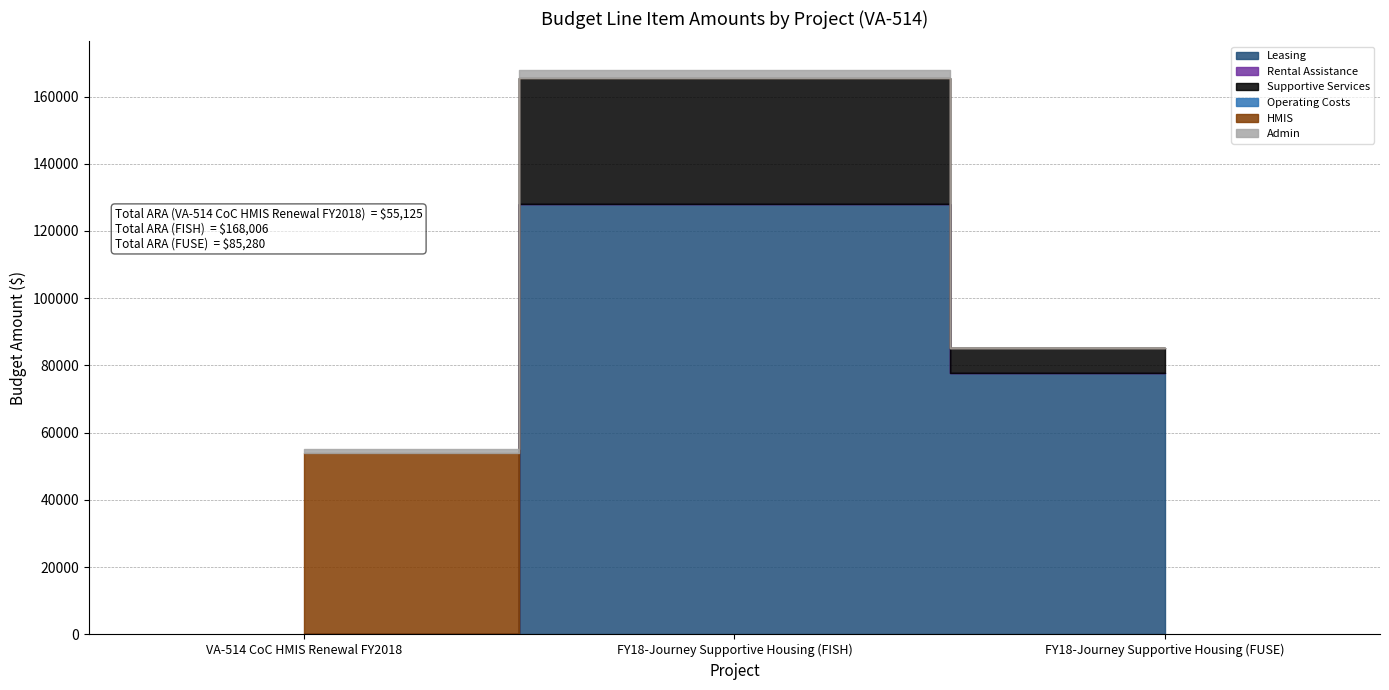

Reading left to right, extract all data points from this chart.

Leasing: 0	128042	77877
Rental Assistance: 0	0	0
Supportive Services: 0	37600	7403
Operating Costs: 0	0	0
HMIS: 53980	0	0
Admin: 1145	2364	0